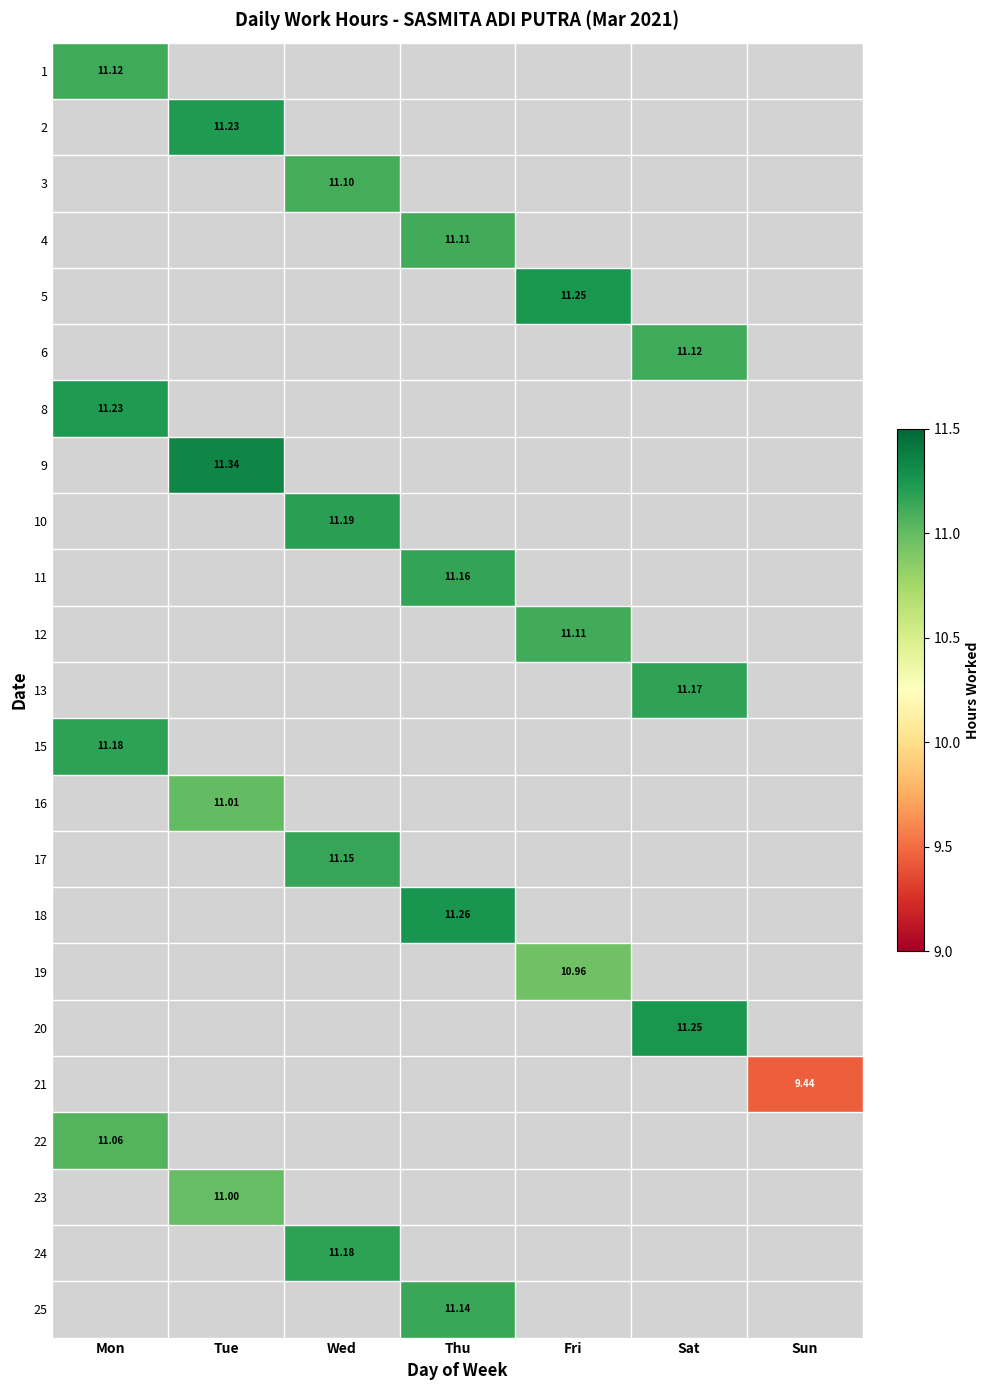

Is the value of 10 at Wed greater than the value of 5 at Wed?

Yes